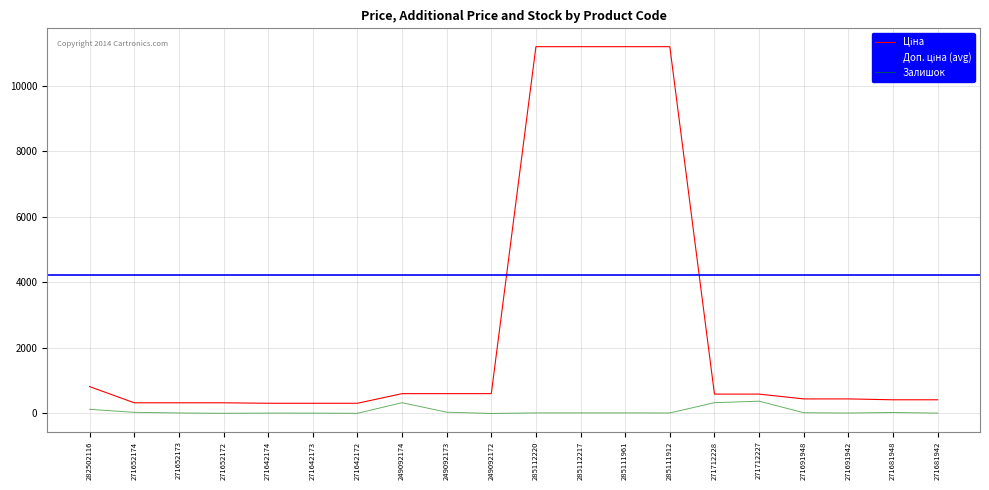

Is it true that Залишок equals 10.0 at 271681942?

True